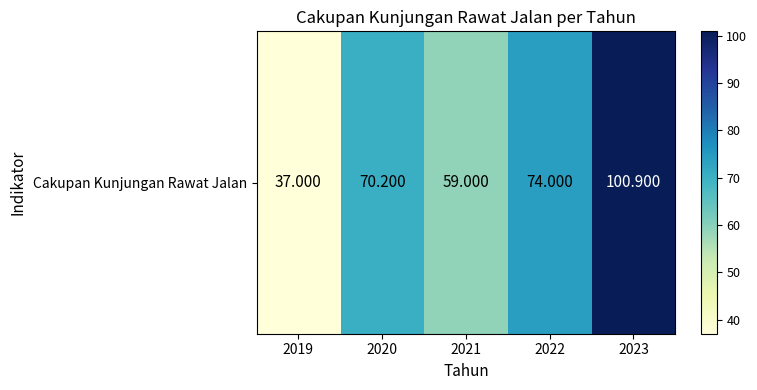

The value at 2022 is 74.0. True or false?

True